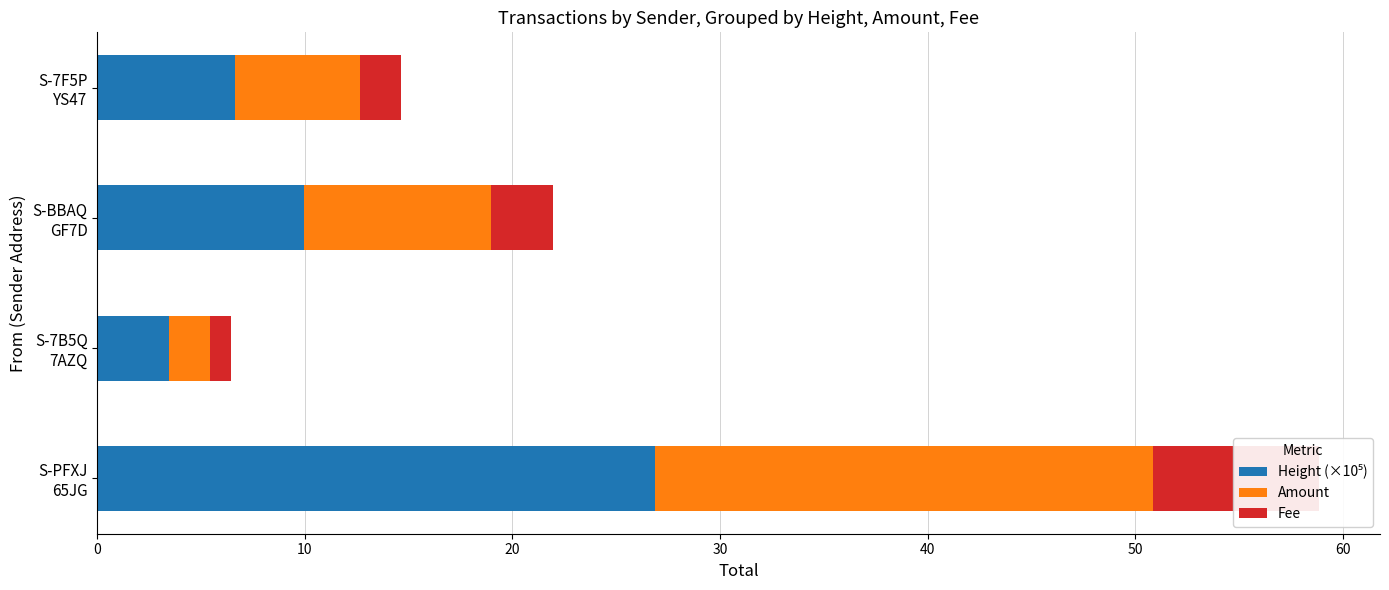

The Fee series shows 3.3 at 0. True or false?

False